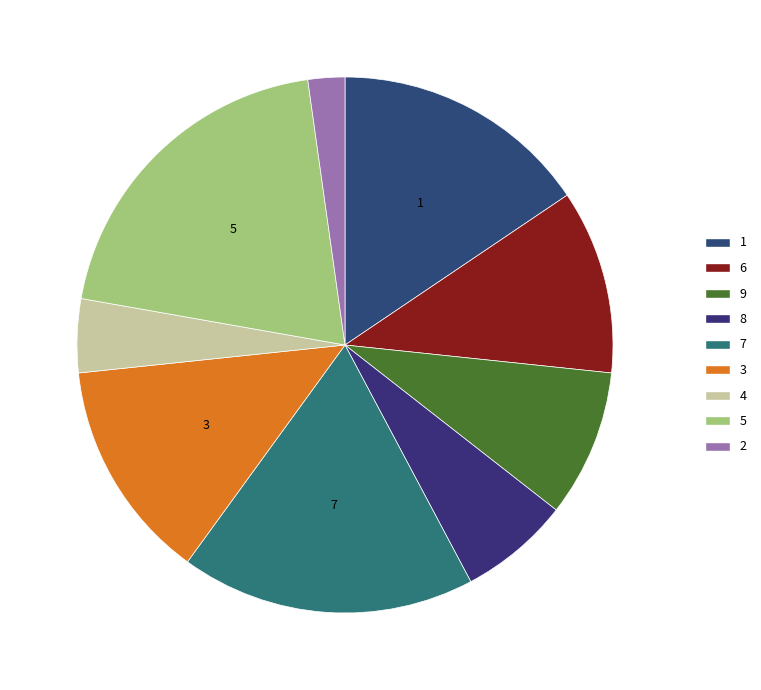

How much of the chart is everything except 7?

82.2%